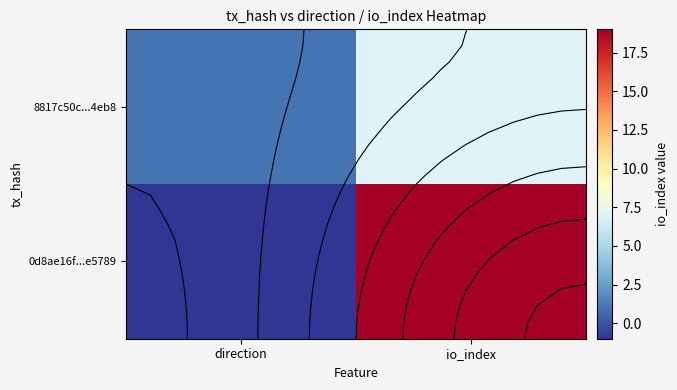

What is the difference between the highest and lowest values at io_index?

12